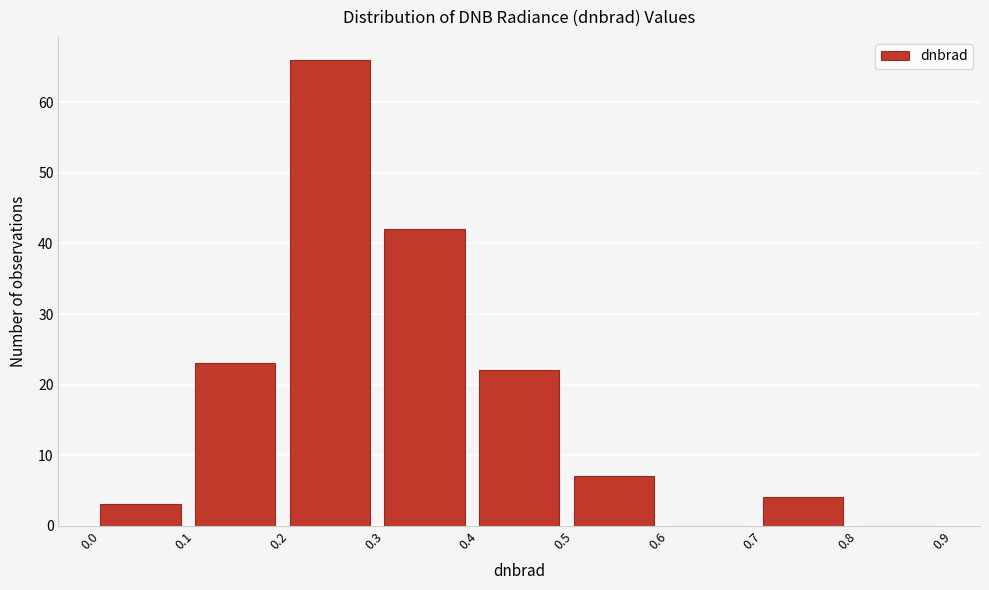

Reading left to right, transcribe this chart: for each bar, give the range it covers on the x-axis and its height. The values are not printed on the chart, so give them approximately, as read against the axis.

0.0 to 0.1: 3
0.1 to 0.2: 23
0.2 to 0.3: 66
0.3 to 0.4: 42
0.4 to 0.5: 22
0.5 to 0.6: 7
0.6 to 0.7: 0
0.7 to 0.8: 4
0.8 to 0.9: 0